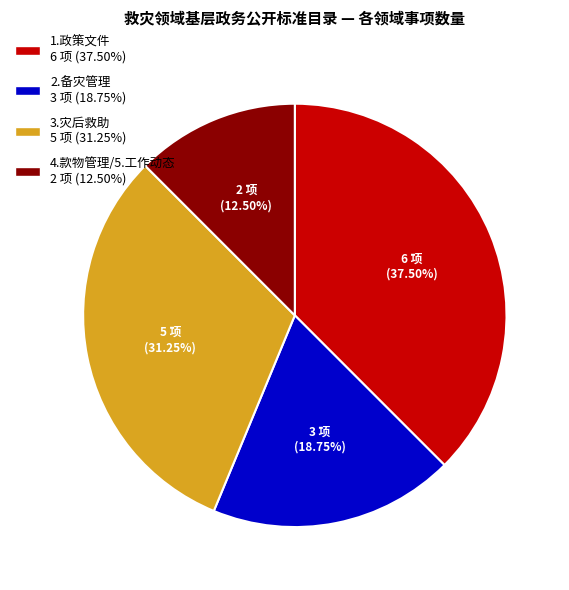

Is there any slice that represents more than half of the pie?

No